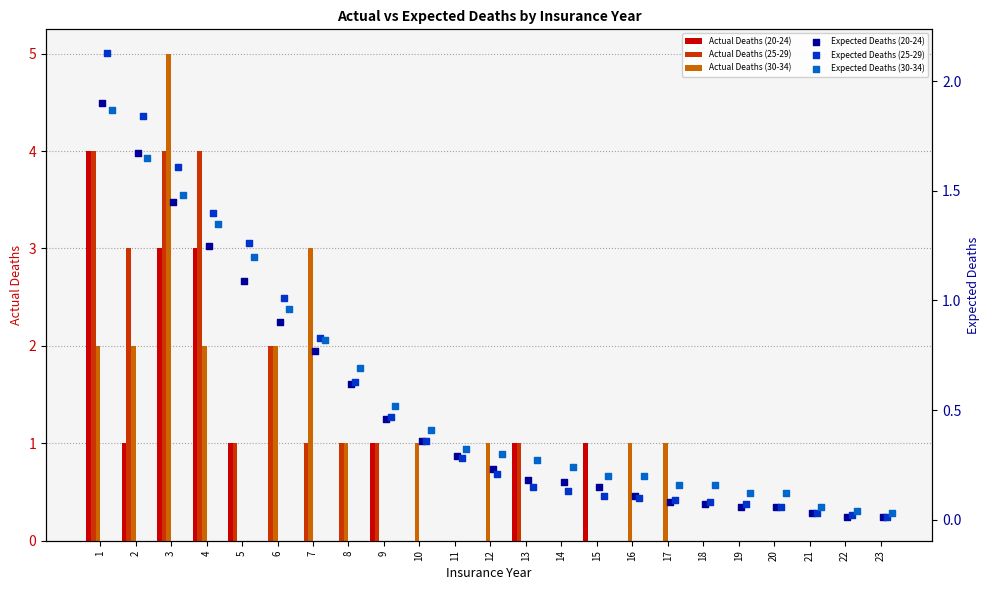

The value of Actual Deaths (30-34) at 19 is 2. True or false?

False